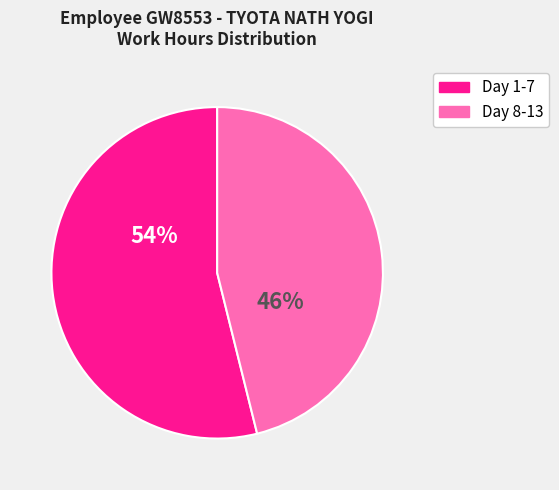

To the nearest percent, what is the difference between the largest and smallest slice percentages?

8%